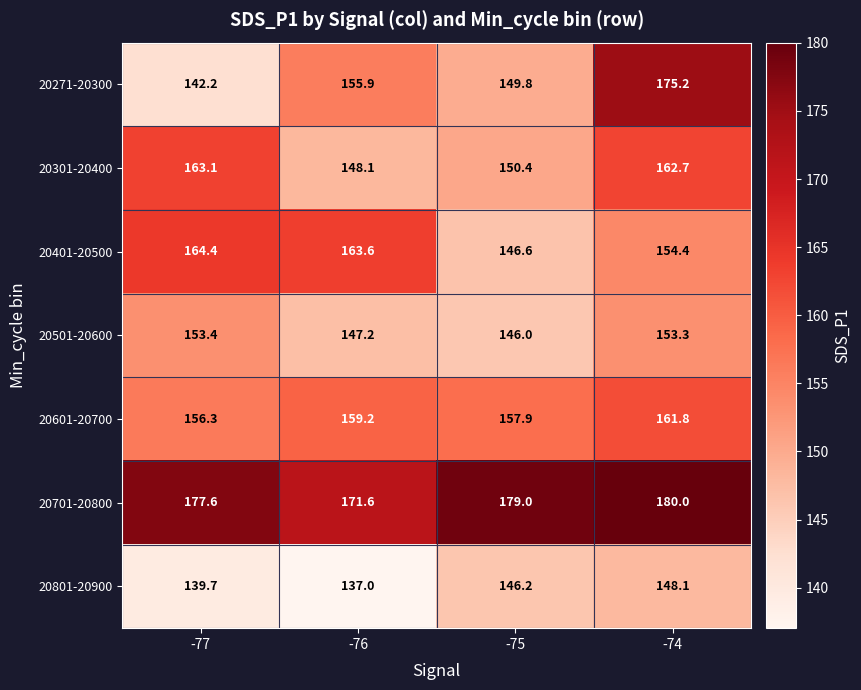

Reading right to left, what are all the values shown in this chart?

20271-20300: 175.2	149.8	155.9	142.2
20301-20400: 162.7	150.4	148.1	163.1
20401-20500: 154.4	146.6	163.6	164.4
20501-20600: 153.3	146.0	147.2	153.4
20601-20700: 161.8	157.9	159.2	156.3
20701-20800: 180.0	179.0	171.6	177.6
20801-20900: 148.1	146.2	137.0	139.7